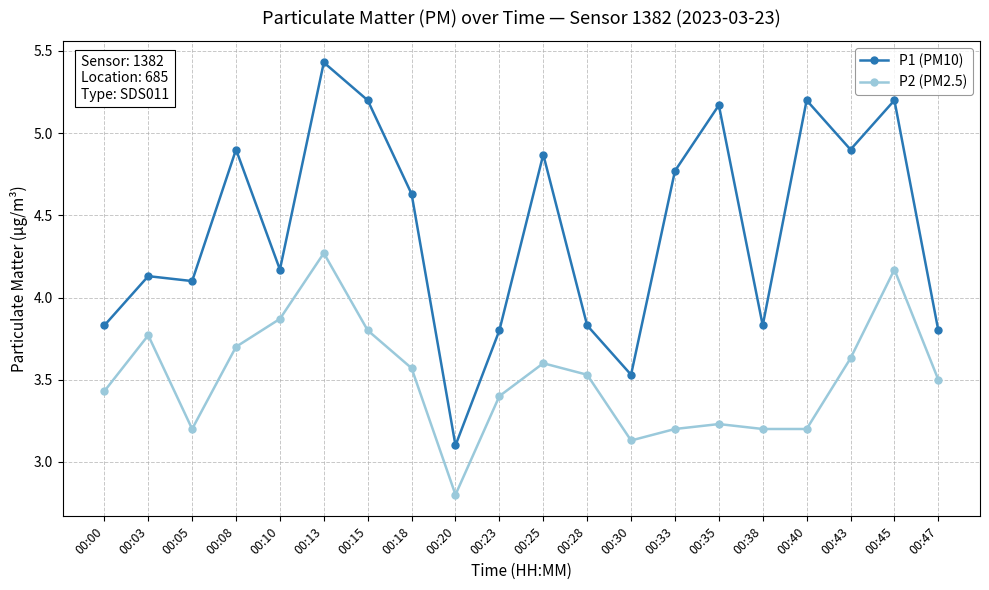

List the series in order of their overall mean, lowest first.

P2 (PM2.5), P1 (PM10)